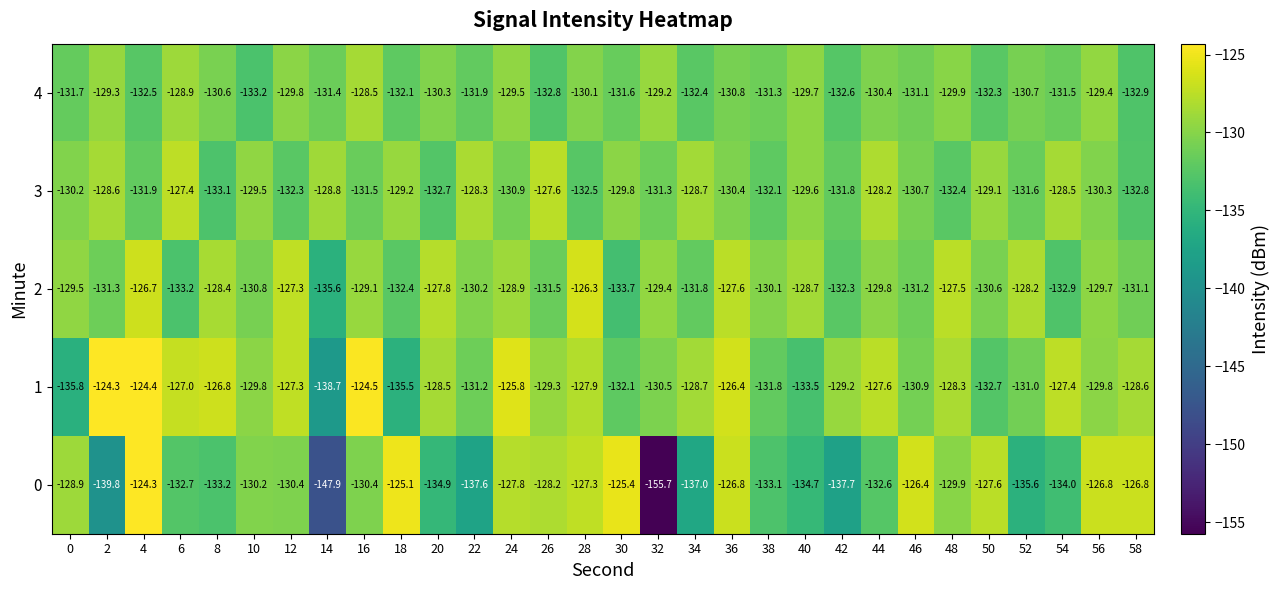

The value of 2 at 18 is -132.4. True or false?

True